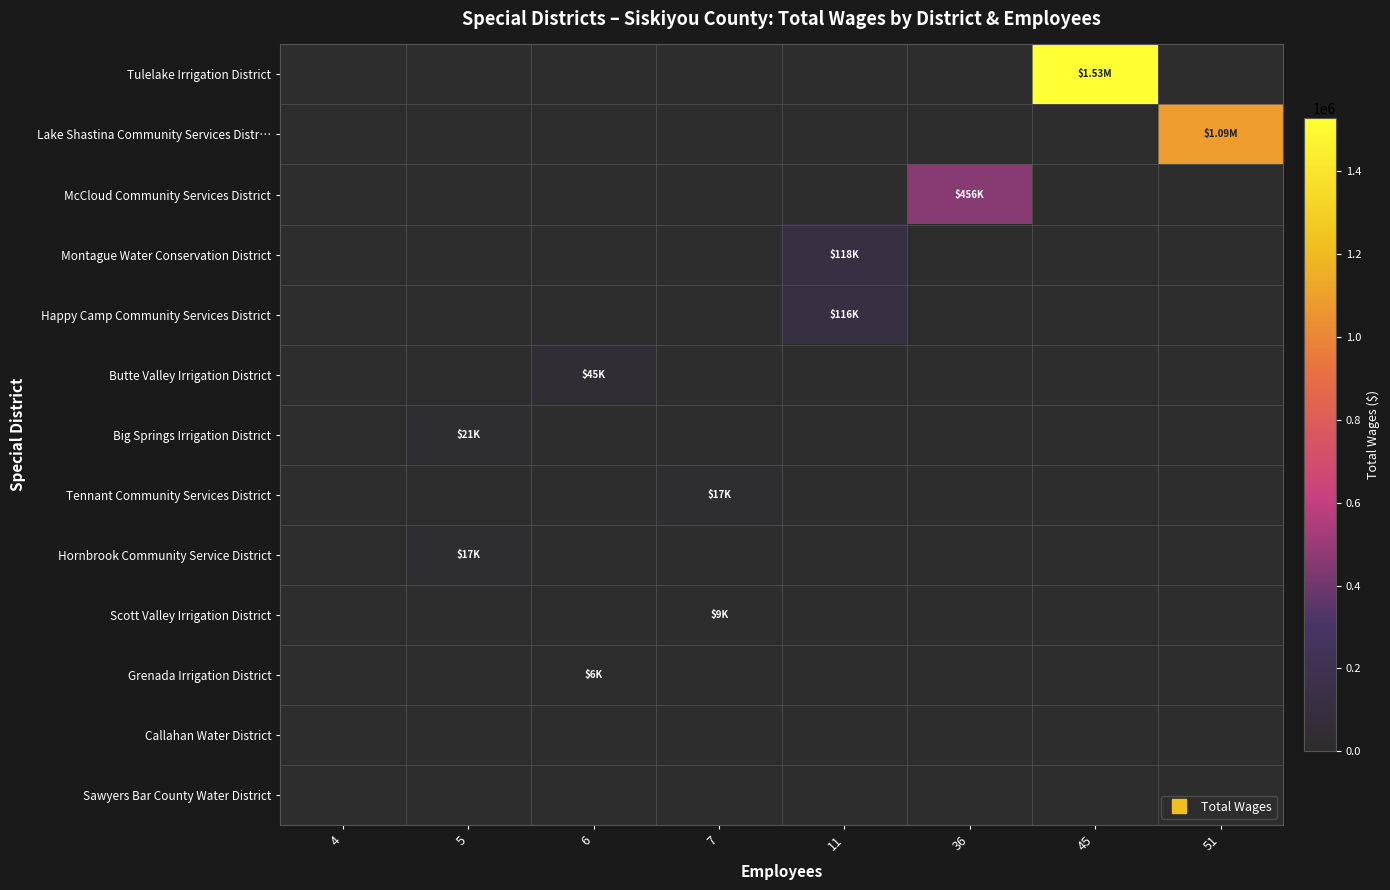

At which category is the sum across all series the highest?

45